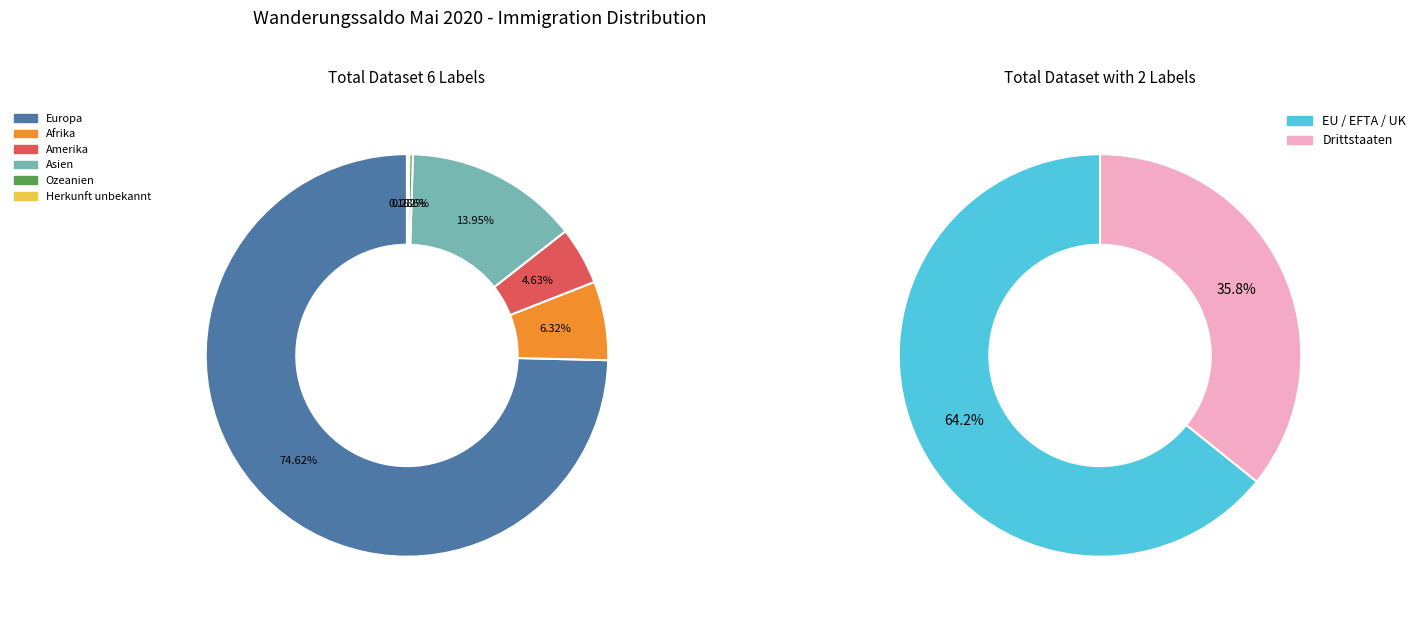

Count the number of slices in the pie.

6